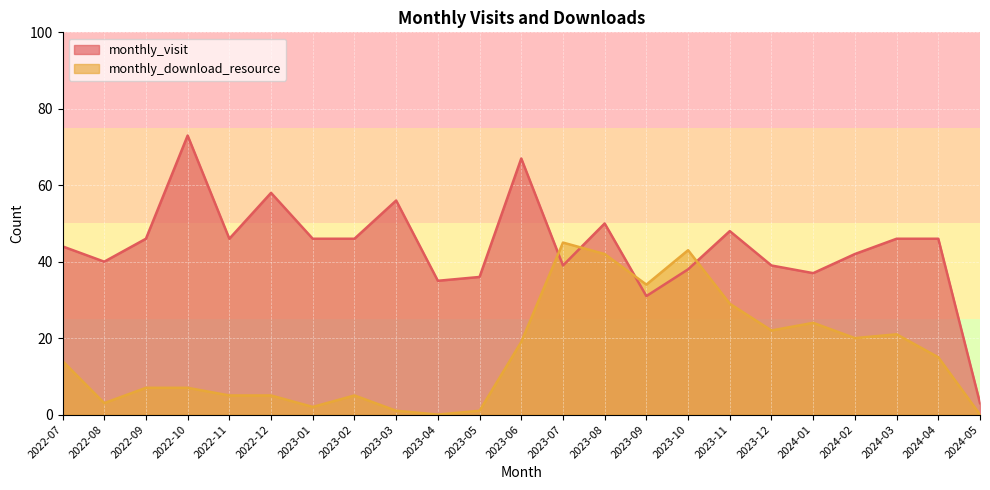

Which has a higher value, 2024-04 or 2023-09?

2024-04